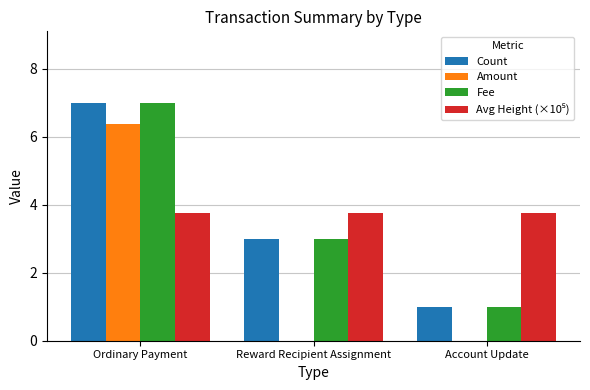

Which series changed the most between Ordinary Payment and Reward Recipient Assignment?

Amount